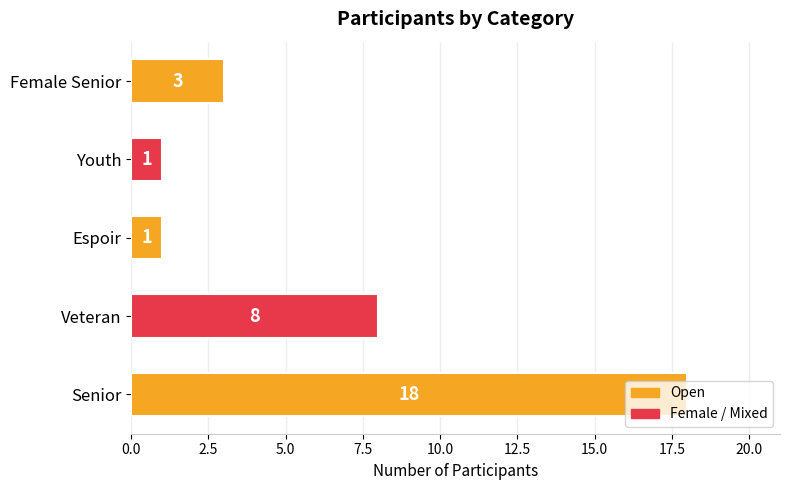

What is the smallest value displayed?

1